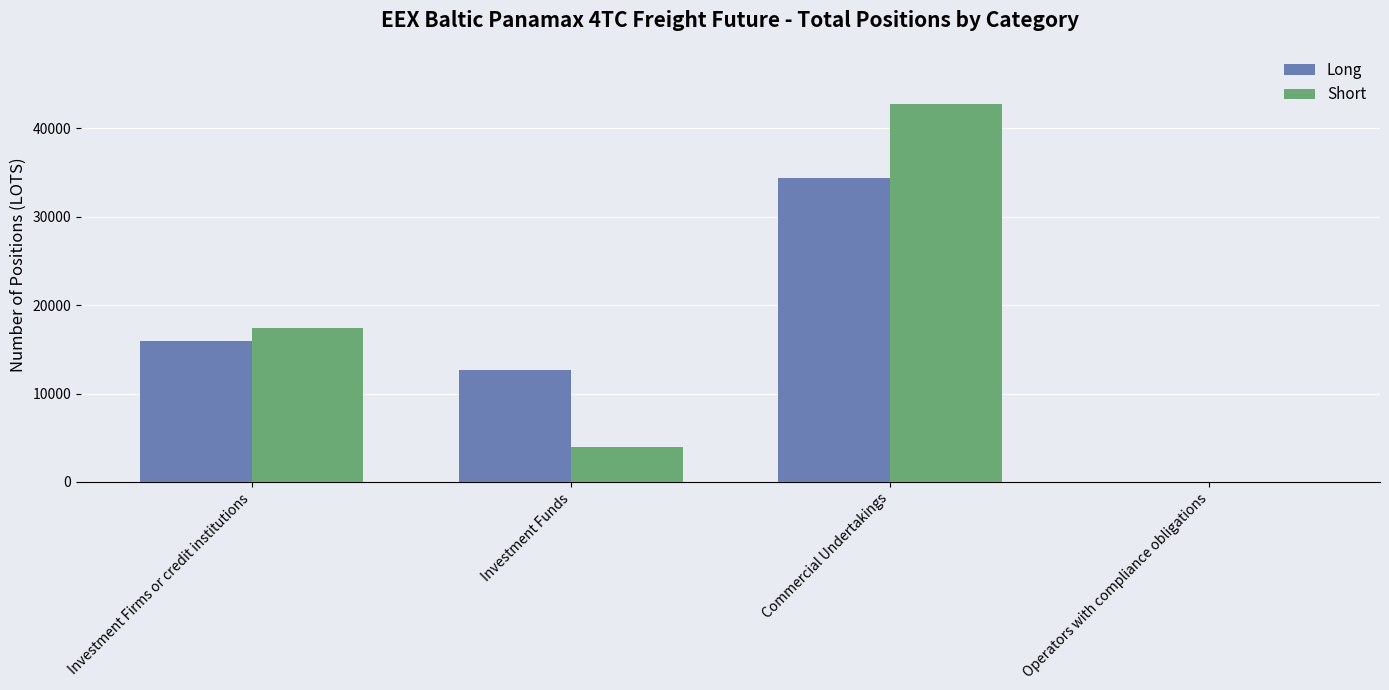

Between Investment Funds and Operators with compliance obligations, which series saw the biggest shift?

Long